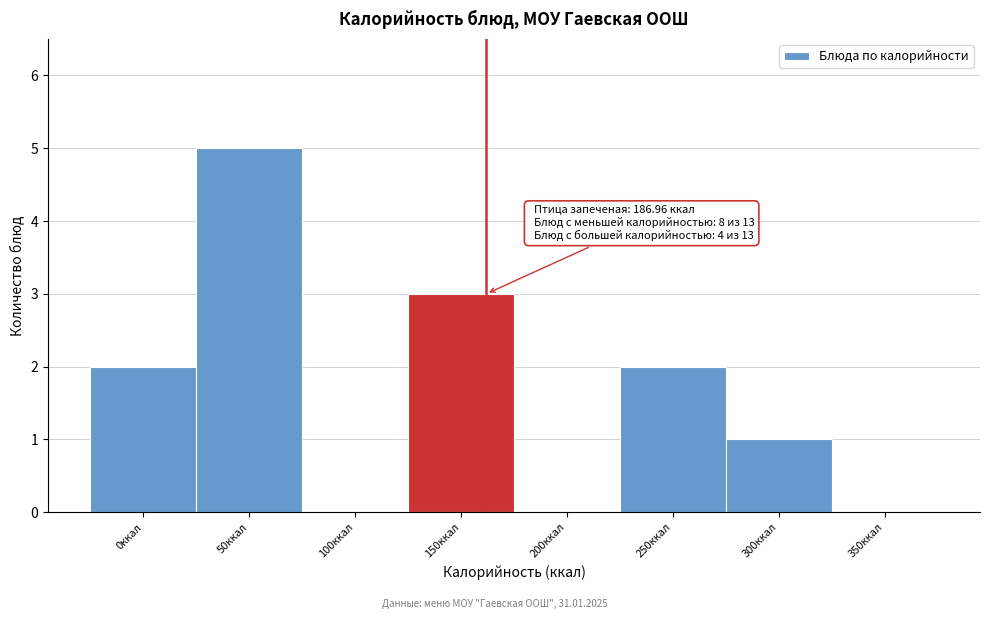

Reading right to left, extract all data points from this chart.

350ккал=0	300ккал=1	250ккал=2	200ккал=0	150ккал=3	100ккал=0	50ккал=5	0ккал=2